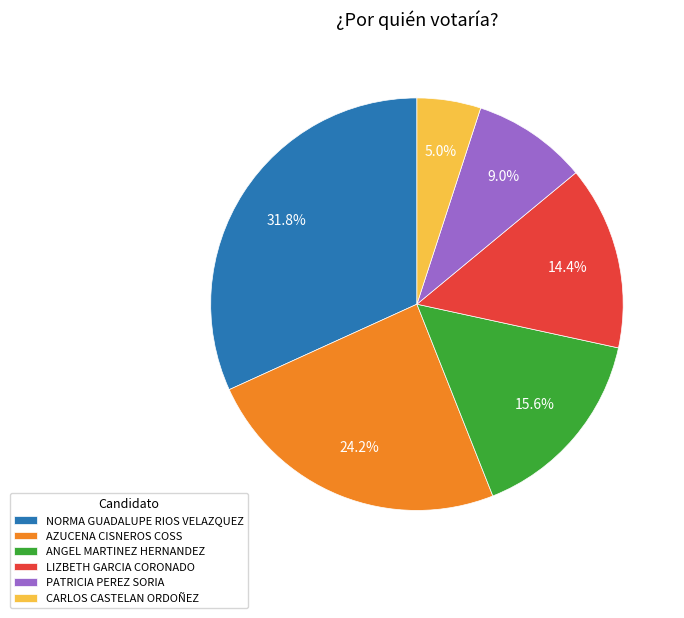

To the nearest percent, what is the difference between the CARLOS CASTELAN ORDOÑEZ and NORMA GUADALUPE RIOS VELAZQUEZ slice percentages?

27%